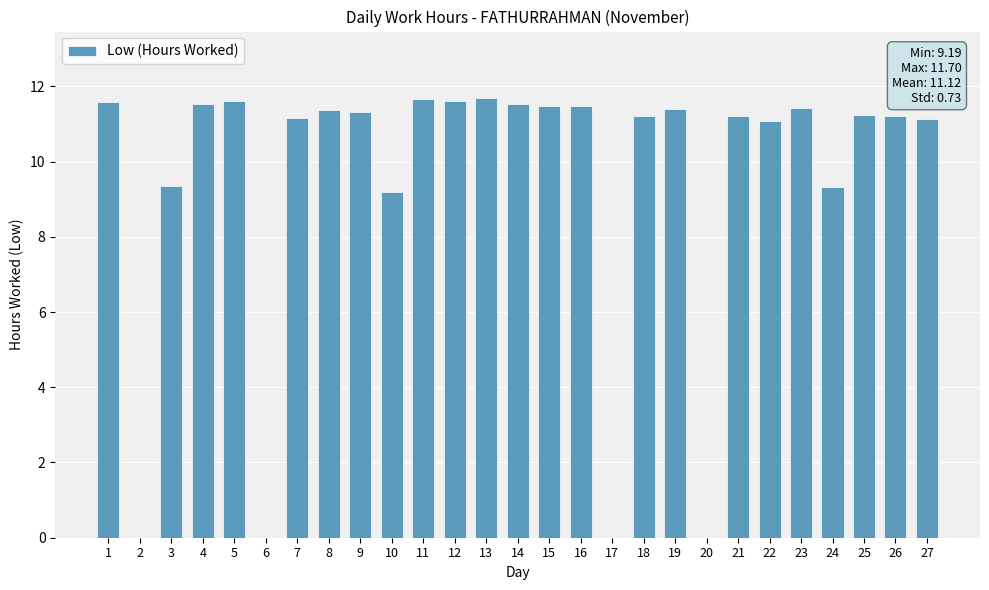

The value at 23 is 11.4. True or false?

True